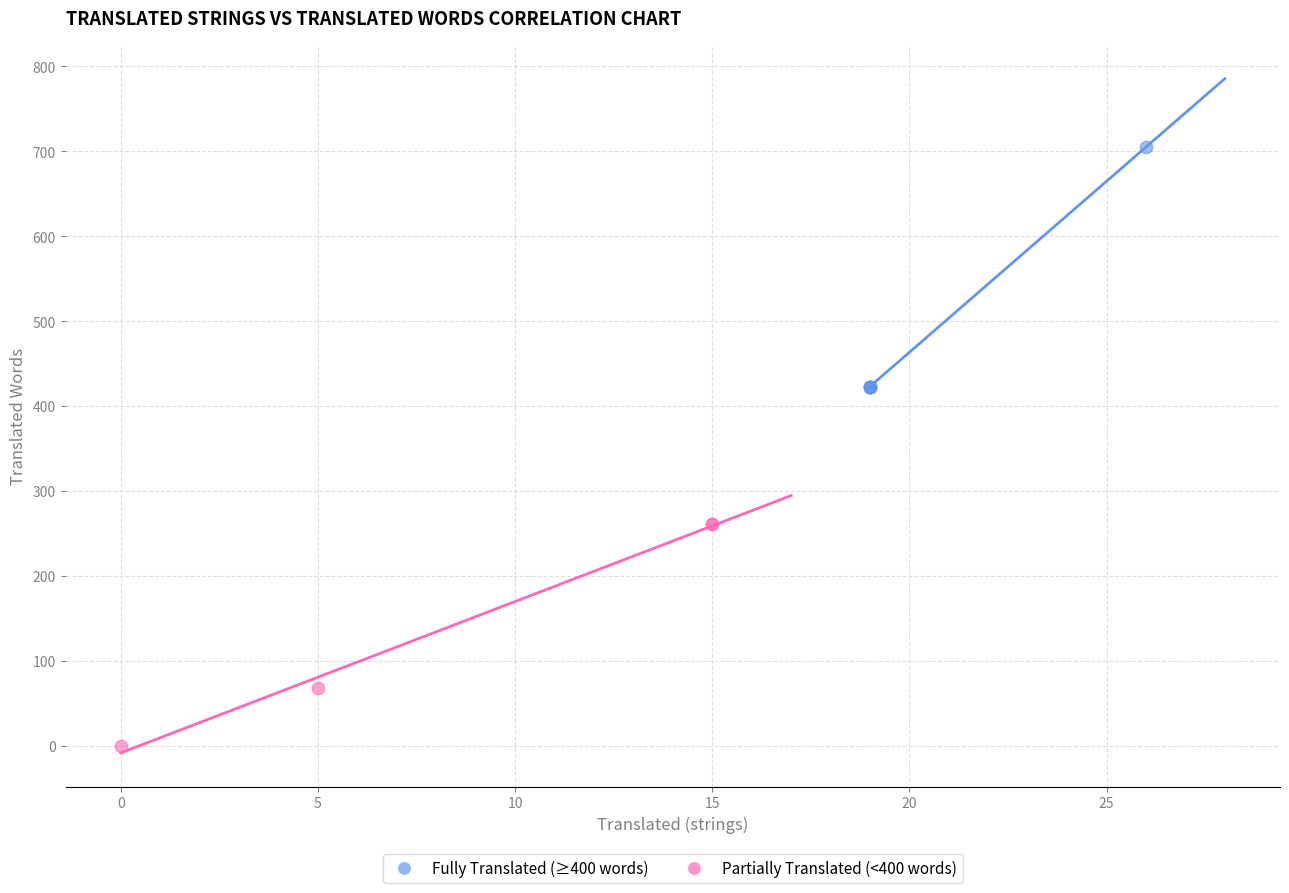

What are all the series names shown in the legend?

Fully Translated (≥400 words), Partially Translated (<400 words)